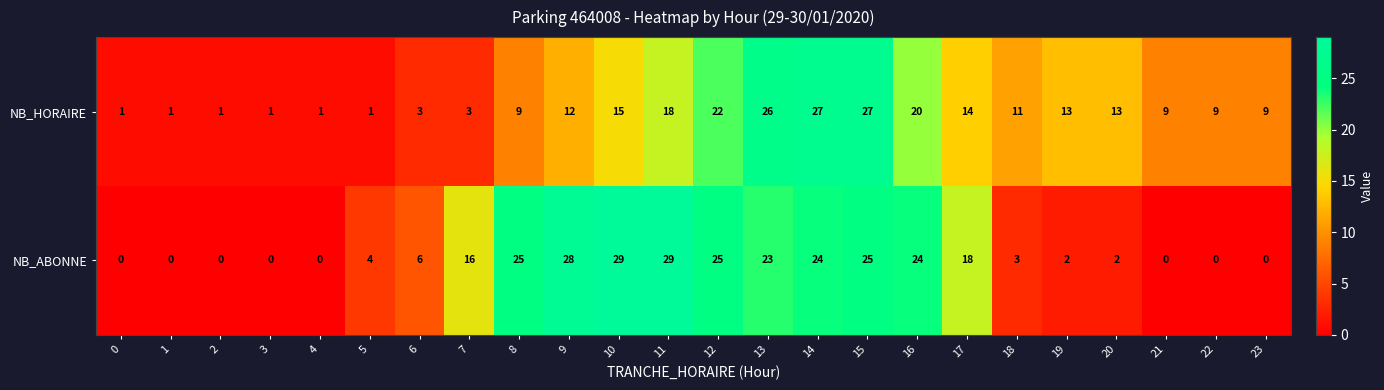

Where is NB_ABONNE nearest to the value 14?

7